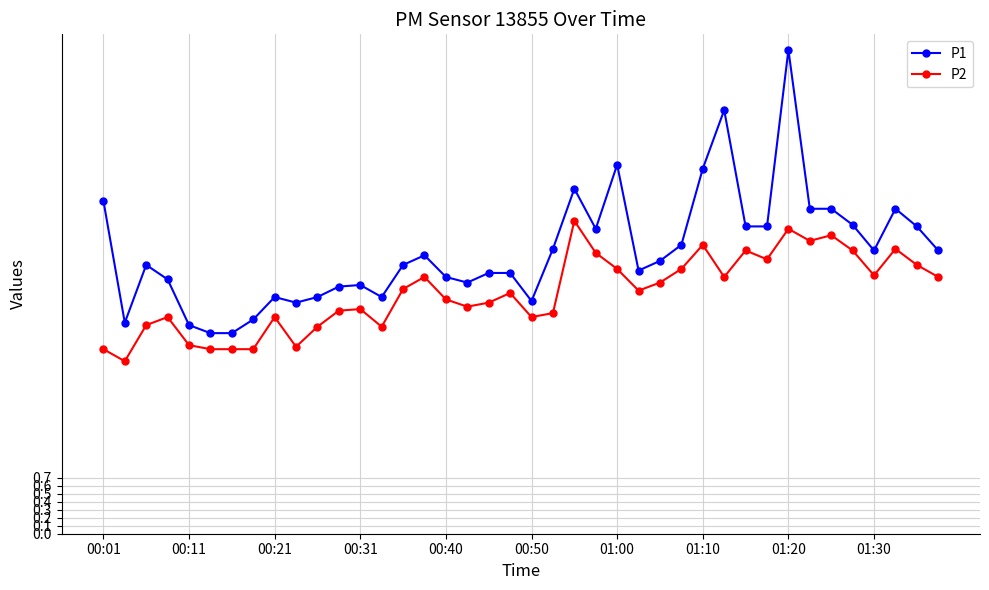

In P2, how many points are higher than both neighbors (excluding endpoints)?

11